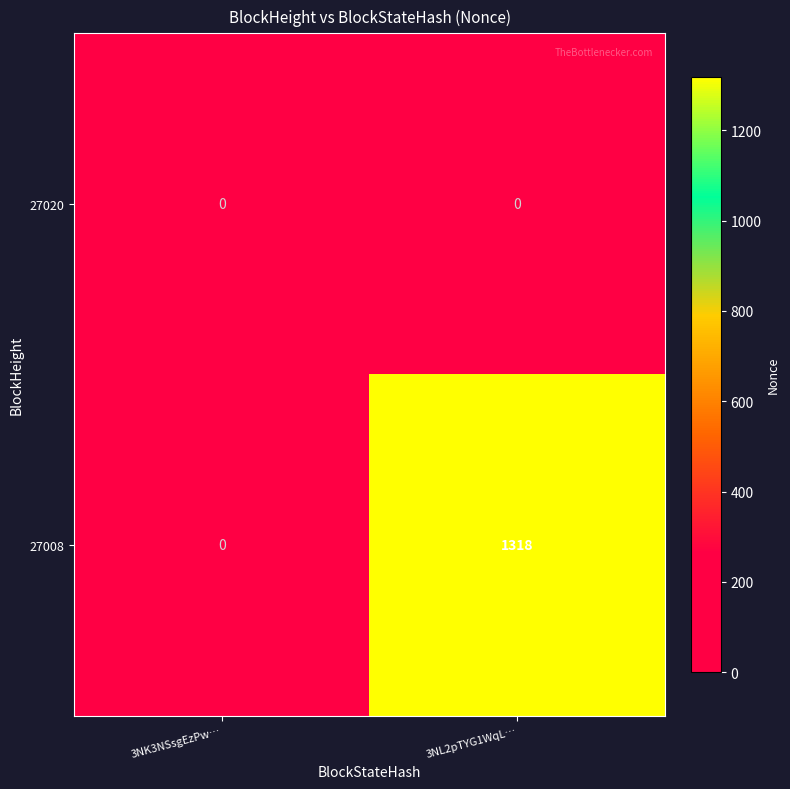

What is the average value of the 27008 series?

659